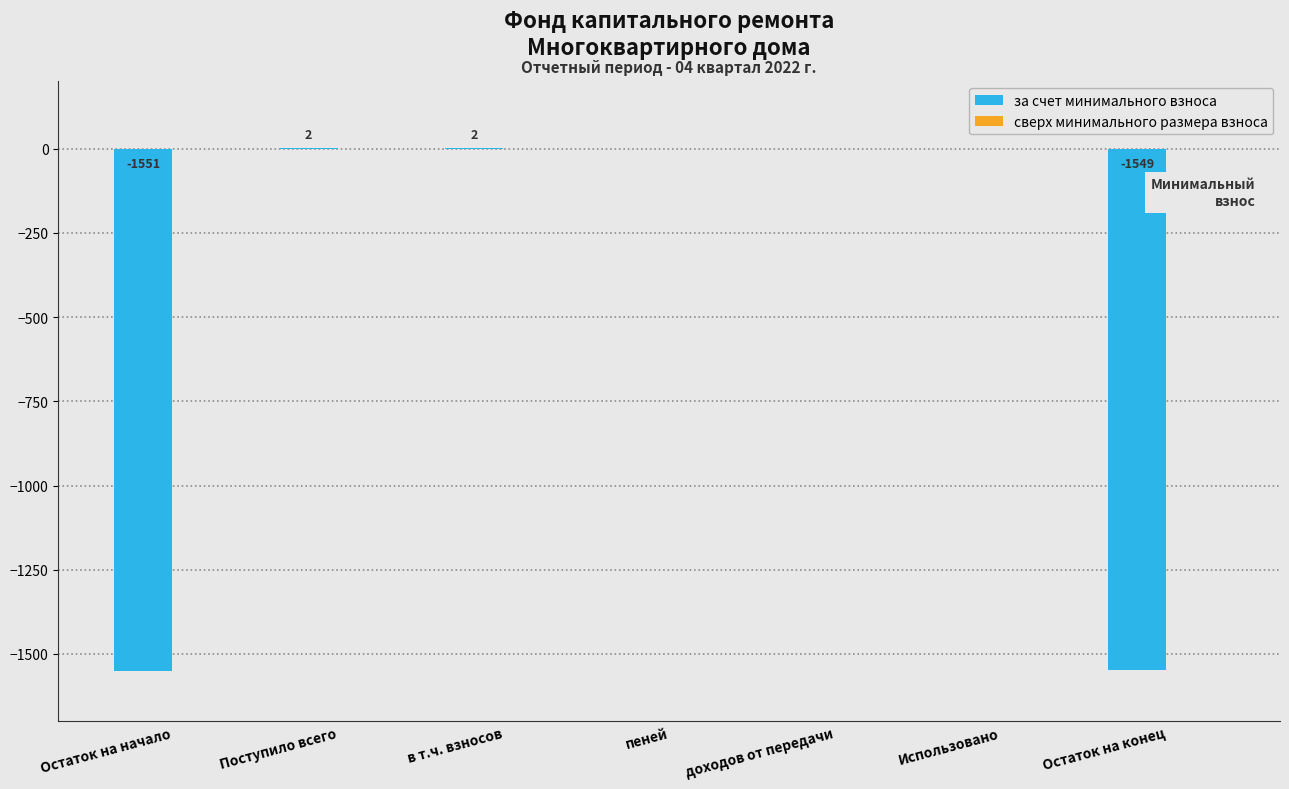

The chart shows a value of -817.4 at Использовано. True or false?

False